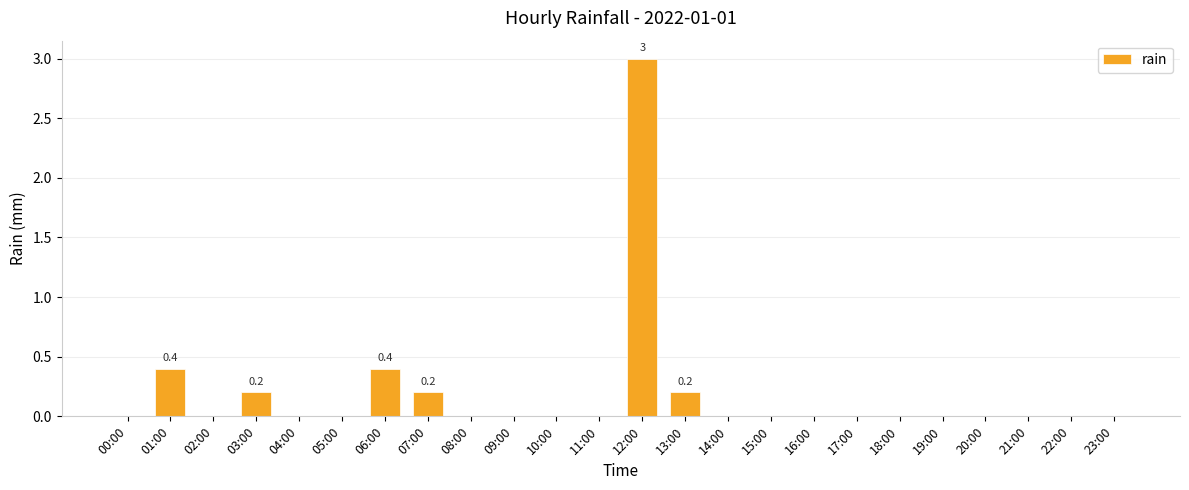

At which category does the chart reach its peak across all series?

12:00